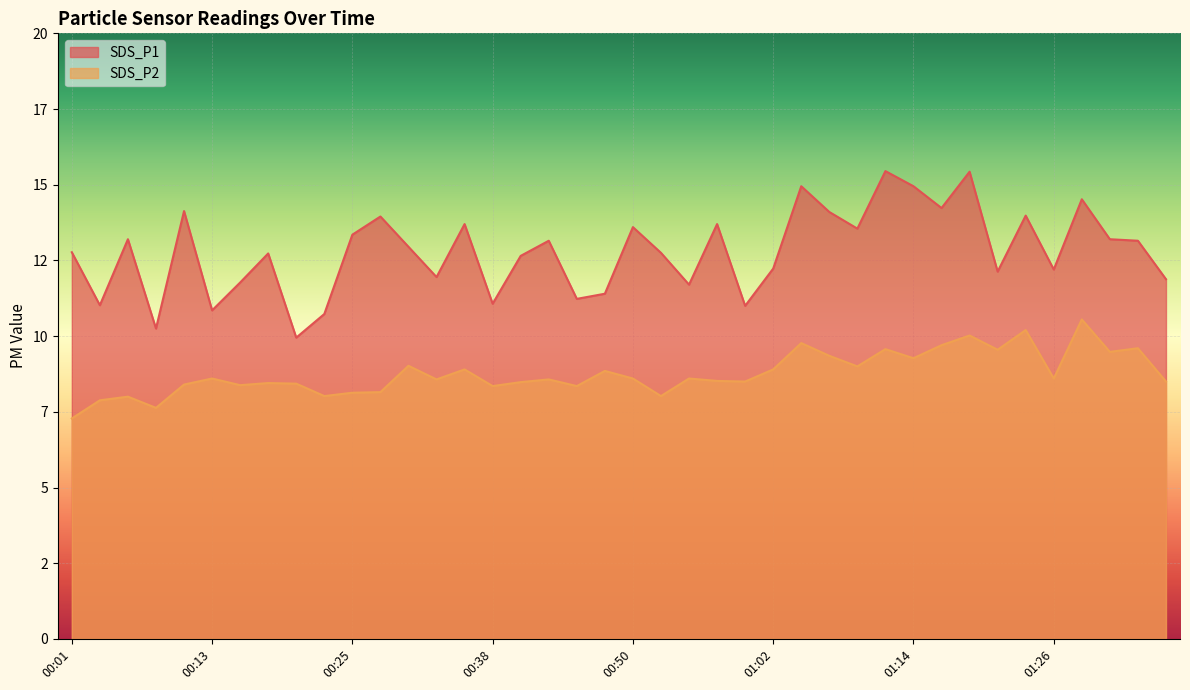

What is the label of the 15th point from the right?

01:02